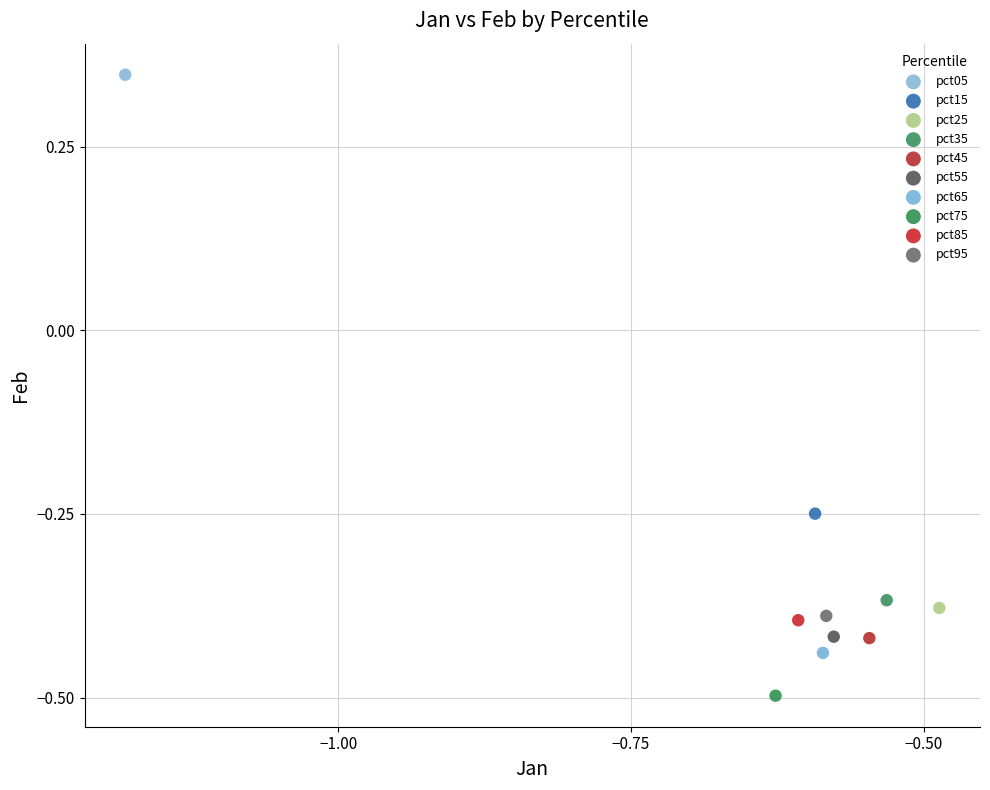

What are all the series names shown in the legend?

pct05, pct15, pct25, pct35, pct45, pct55, pct65, pct75, pct85, pct95